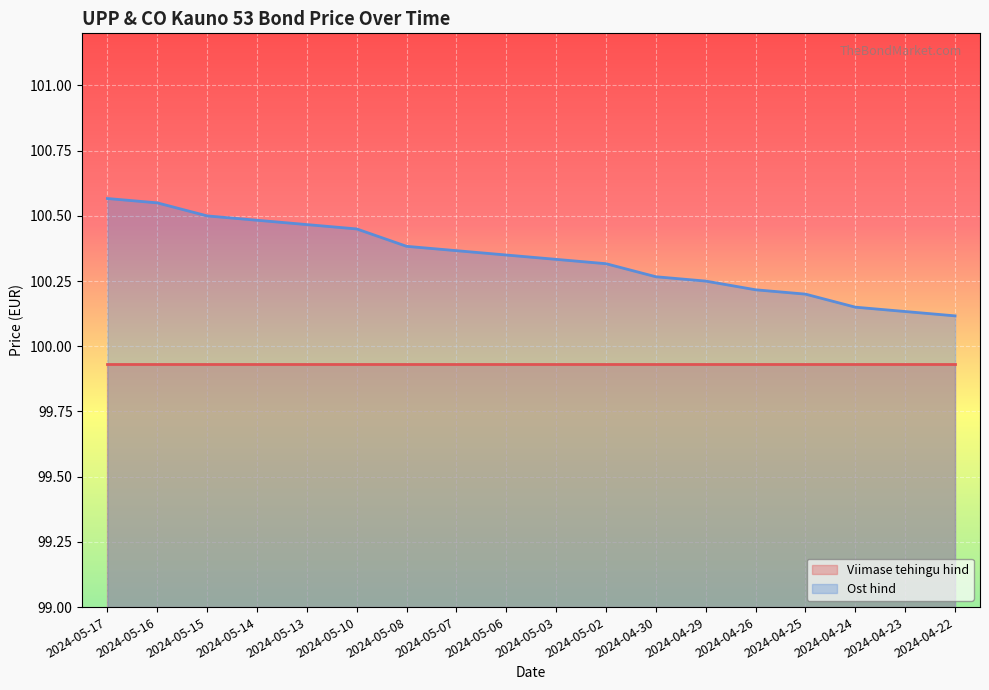

Which category has the lowest value across all series?

2024-04-22